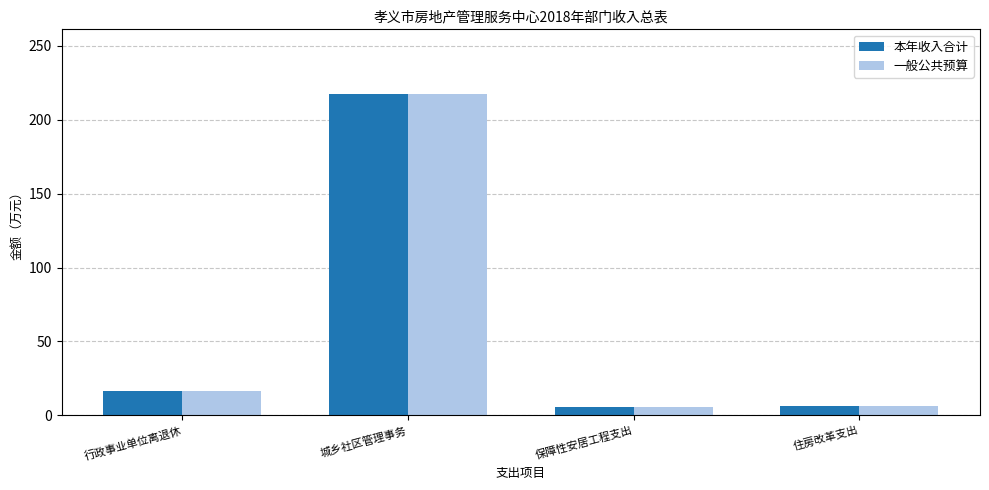

What is the minimum value for 一般公共预算?

5.3